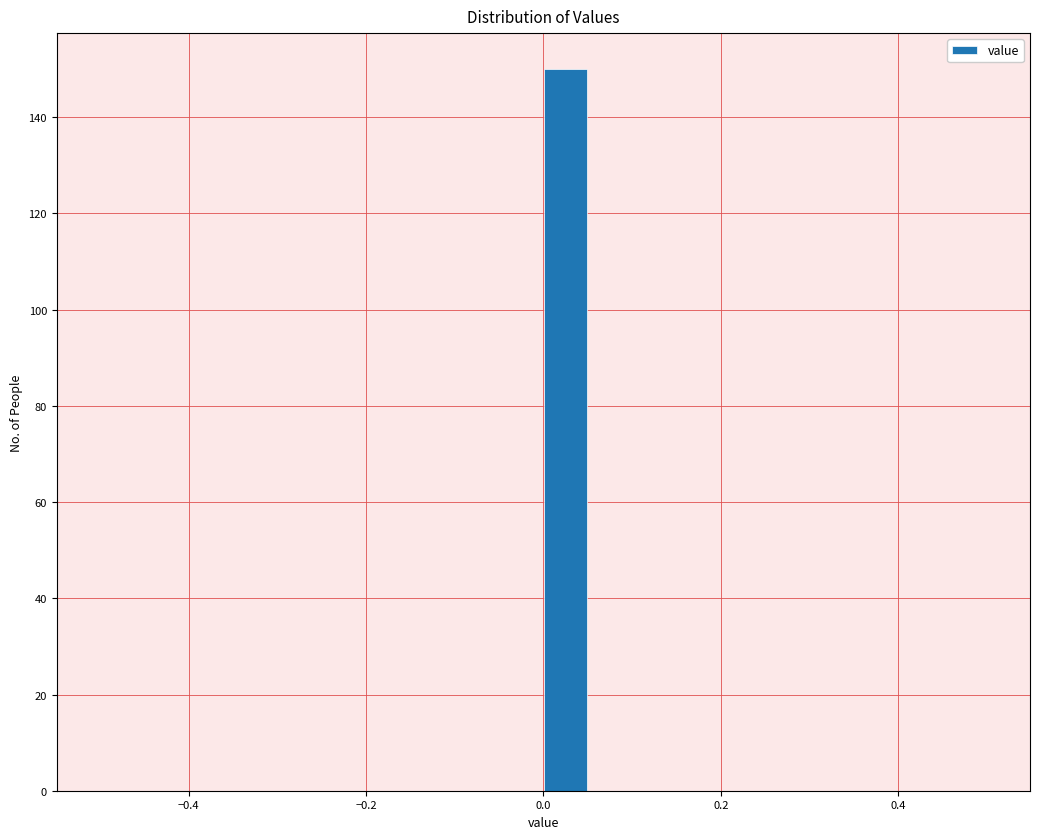

Read against the x-axis, roughly where is the centre of the tallest bar?

0.02